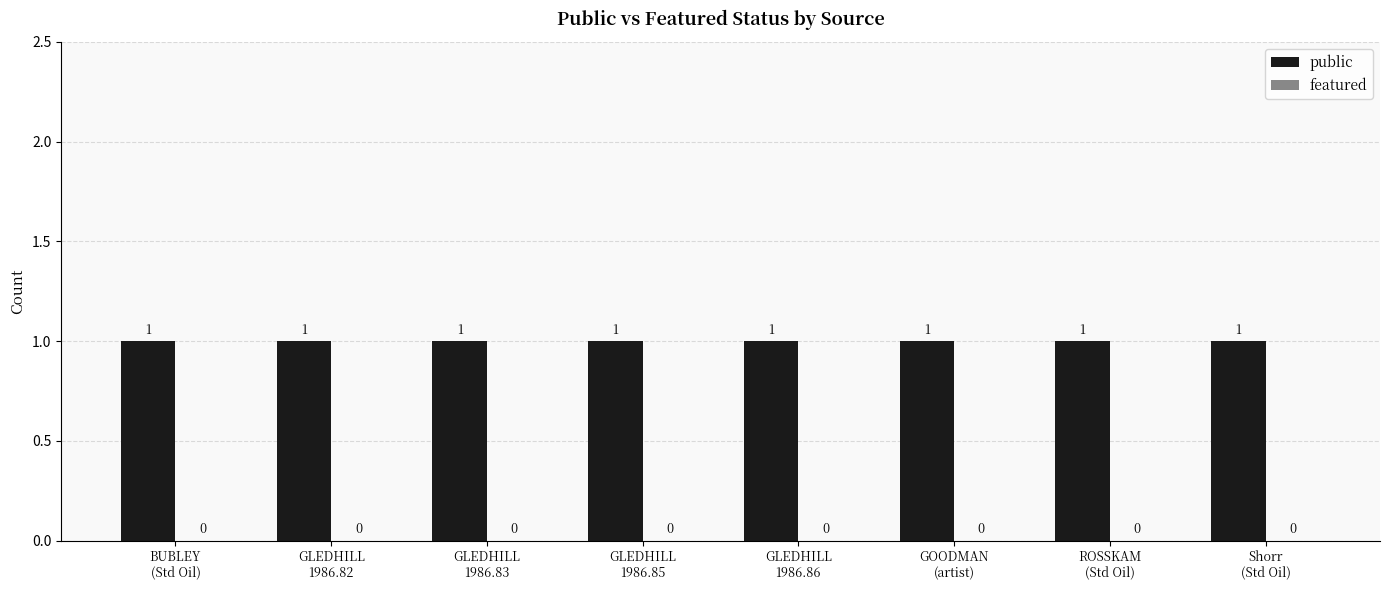

What is the value of the public bar at the 6th from the left?

1